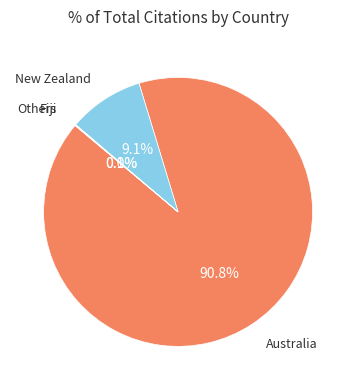

Which category has the biggest portion of the pie?

Australia